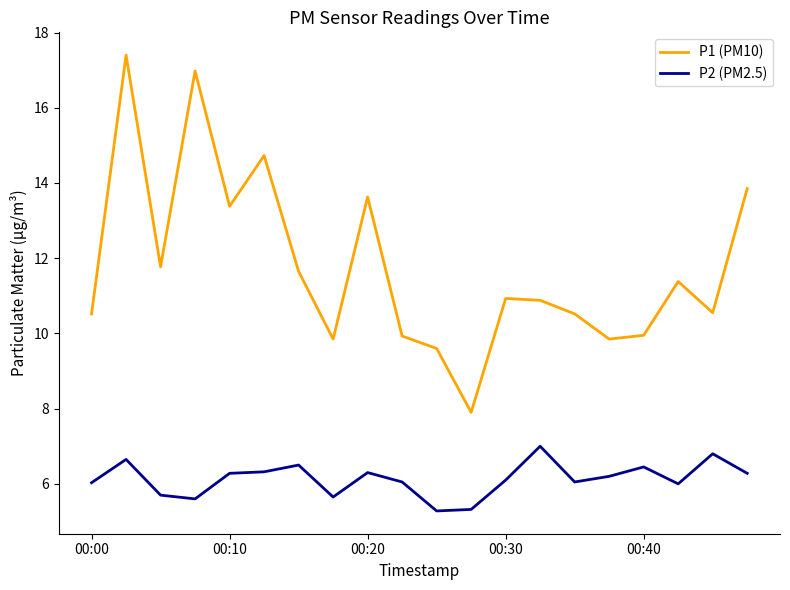

Which series has the largest total across all categories?

P1 (PM10)